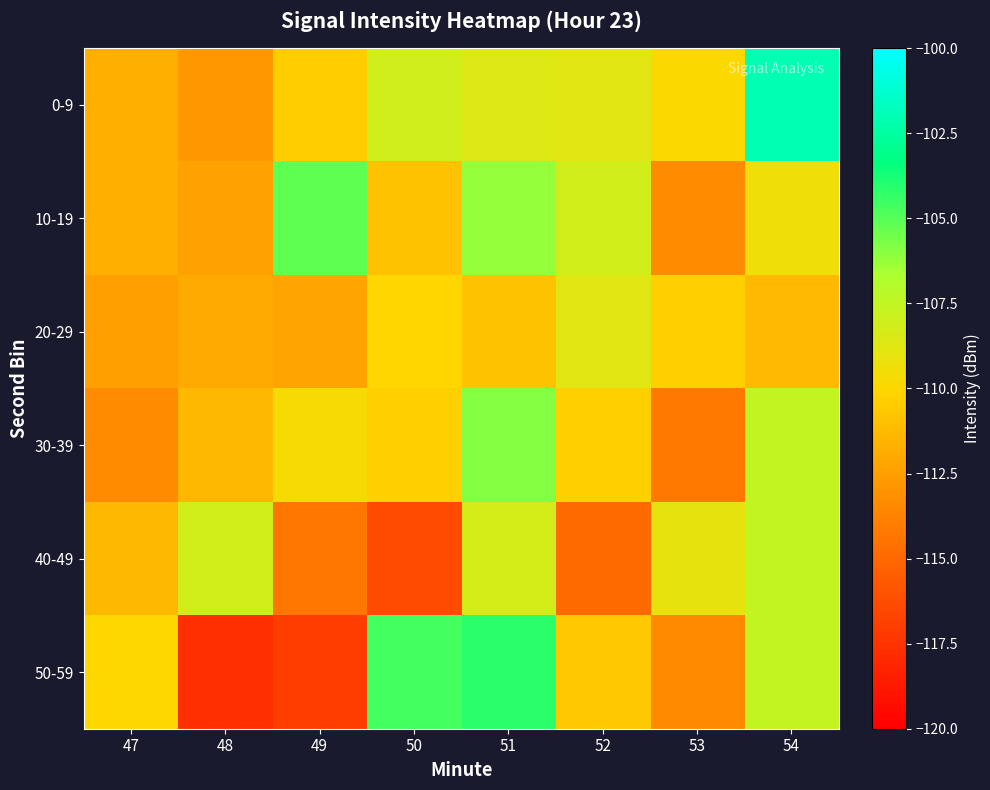

Reading left to right, extract all data points from this chart.

0-9: 47=-111.8	48=-112.8	49=-110.5	50=-108.1	51=-108.7	52=-108.8	53=-109.9	54=-102.0
10-19: 47=-111.8	48=-112.4	49=-105.2	50=-110.9	51=-106.2	52=-108.2	53=-113.3	54=-109.4
20-29: 47=-112.5	48=-112.0	49=-112.2	50=-110.0	51=-110.9	52=-108.8	53=-110.4	54=-111.3
30-39: 47=-113.3	48=-111.4	49=-109.7	50=-110.3	51=-105.9	52=-110.3	53=-114.2	54=-107.6
40-49: 47=-111.4	48=-108.2	49=-114.2	50=-116.4	51=-108.2	52=-114.9	53=-109.0	54=-107.6
50-59: 47=-110.0	48=-117.7	49=-117.0	50=-104.6	51=-104.2	52=-110.6	53=-113.4	54=-107.6